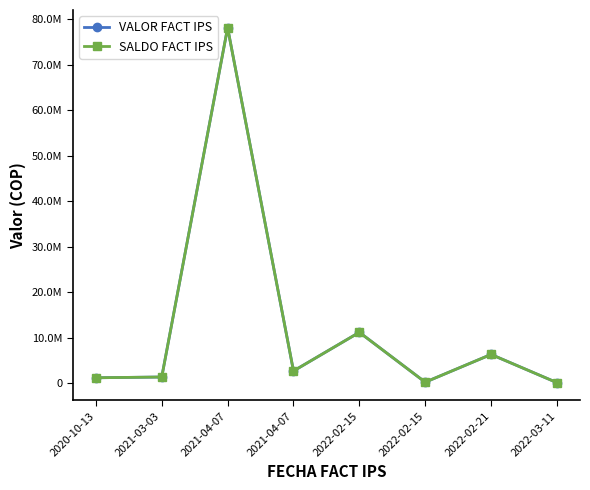

Is this an area chart (filled region under the line)?

No